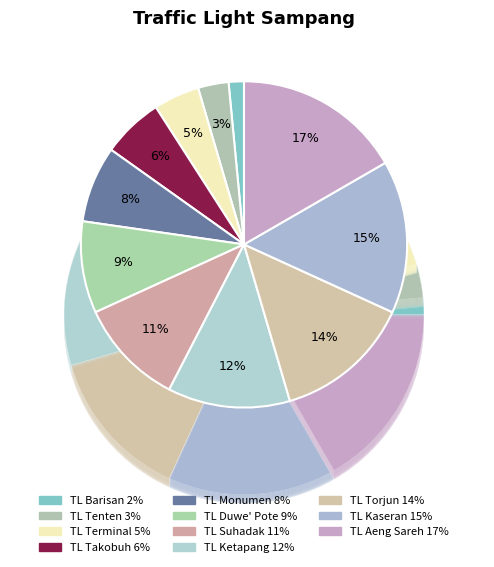

True or false: TL Tenten accounts for 3% of the total.

True